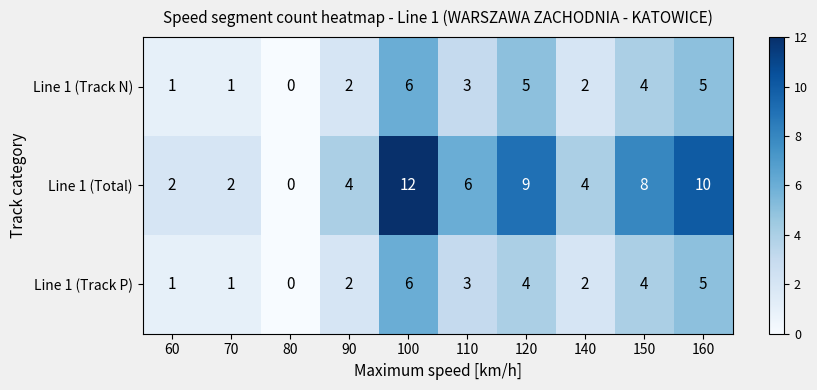

Which series changed the most between 80 and 160?

Line 1 (Total)